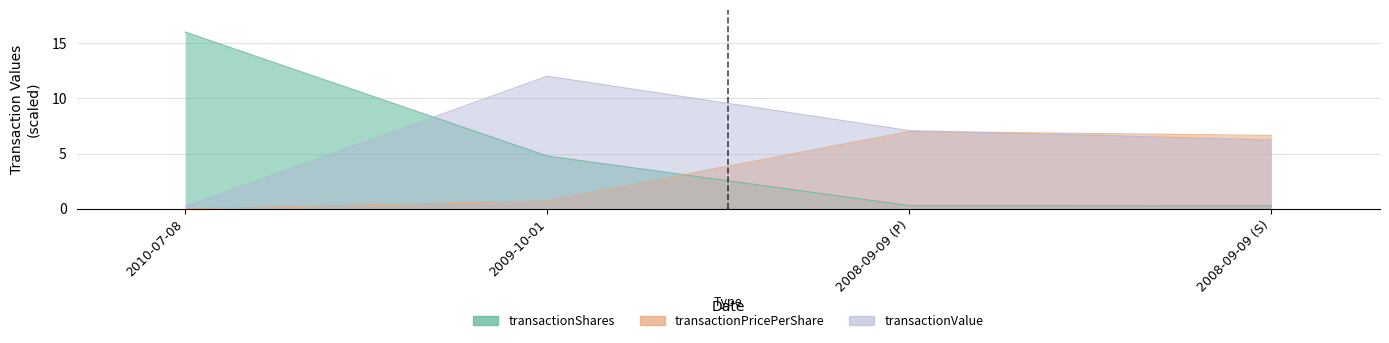

At which category is the sum across all series the highest?

2009-10-01